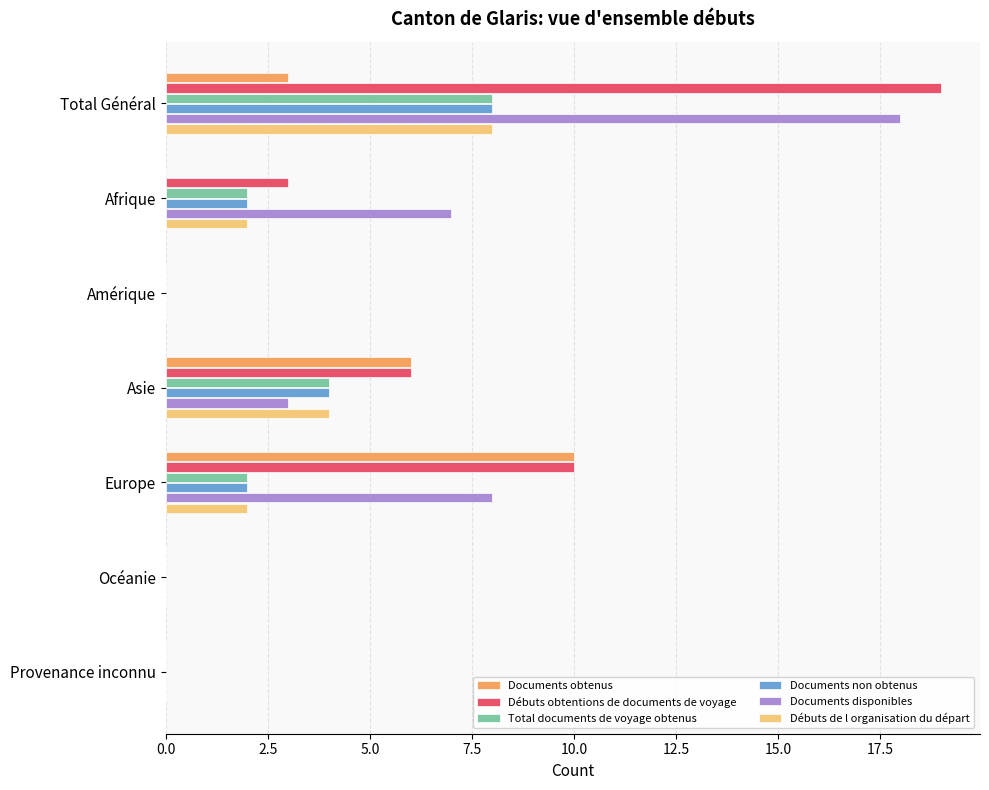

Read the Total documents de voyage obtenus value at Asie.

4